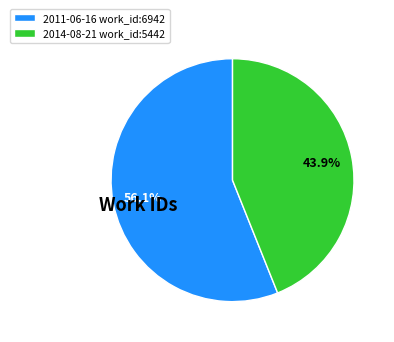

How many segments does this pie chart have?

2